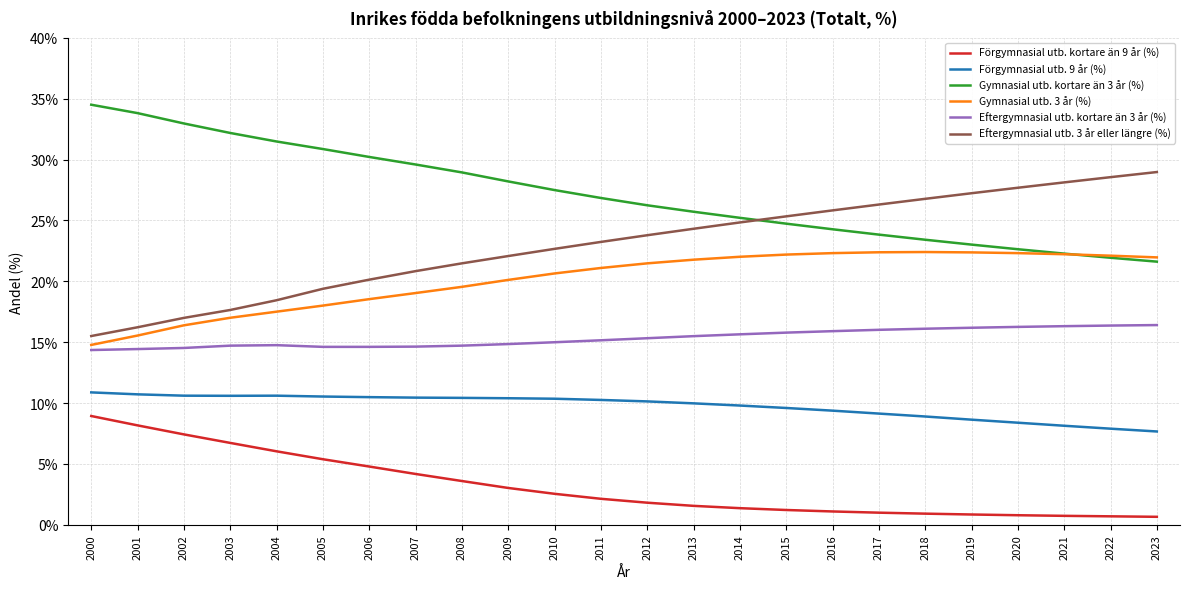

What is the spread (max minus min) of values at 2017?

25.3